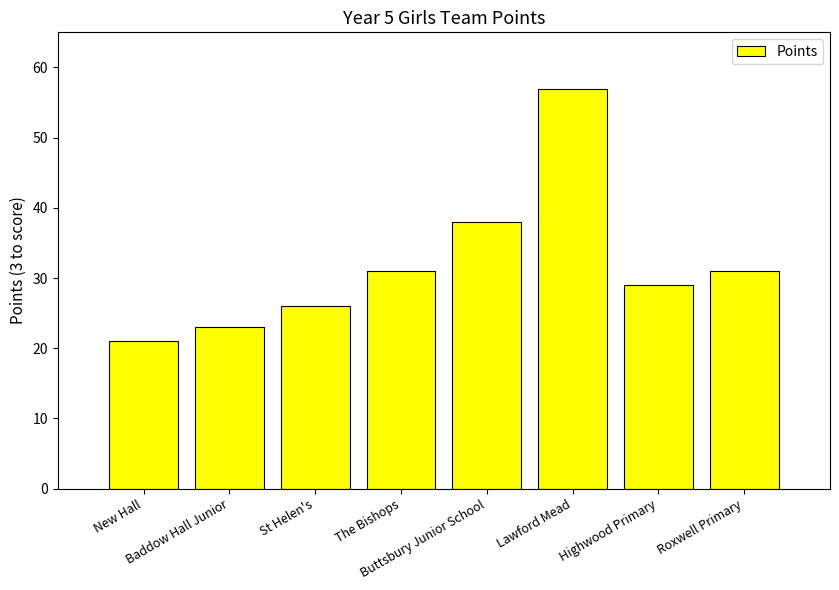

Reading left to right, transcribe all the data shown in this chart.

New Hall=21	Baddow Hall Junior=23	St Helen's=26	The Bishops=31	Buttsbury Junior School=38	Lawford Mead=57	Highwood Primary=29	Roxwell Primary=31